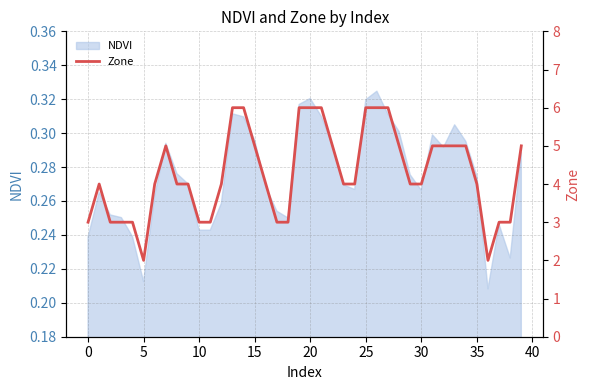

What is the change in value from 16 to 18?

-1